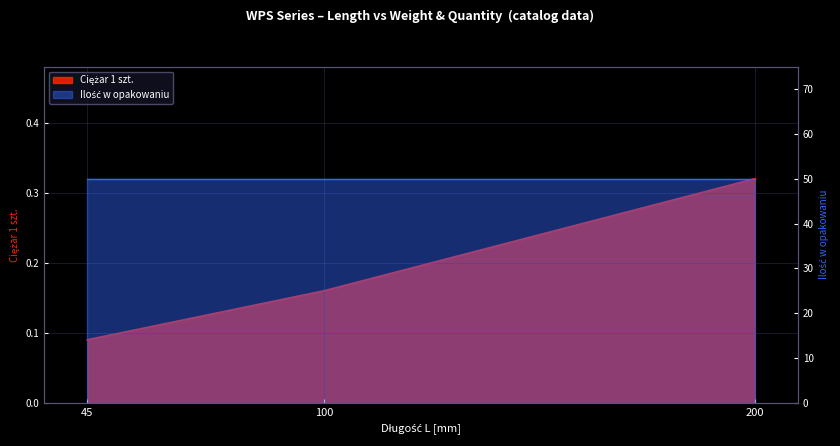

At which category does the chart reach its minimum across all series?

45